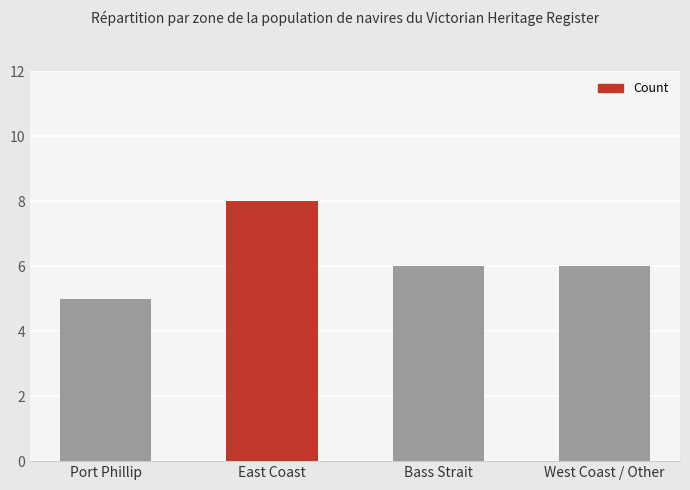

Where does the data first go above 6?

East Coast